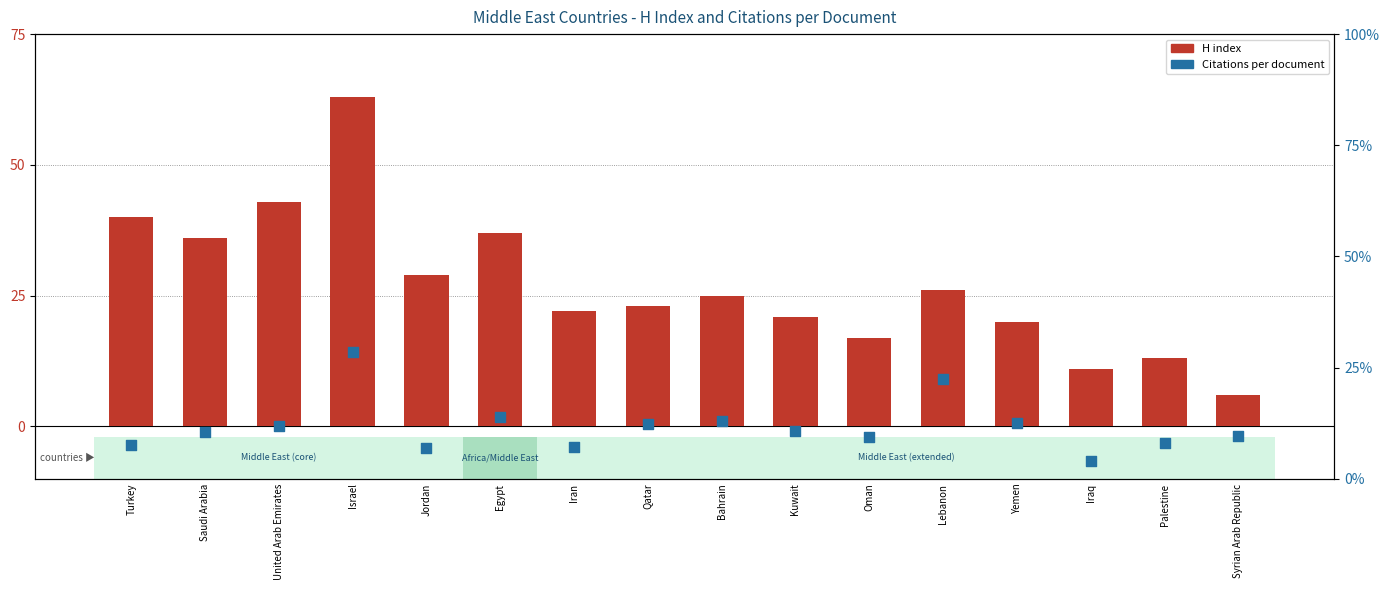

At which category is the sum across all series the highest?

Israel